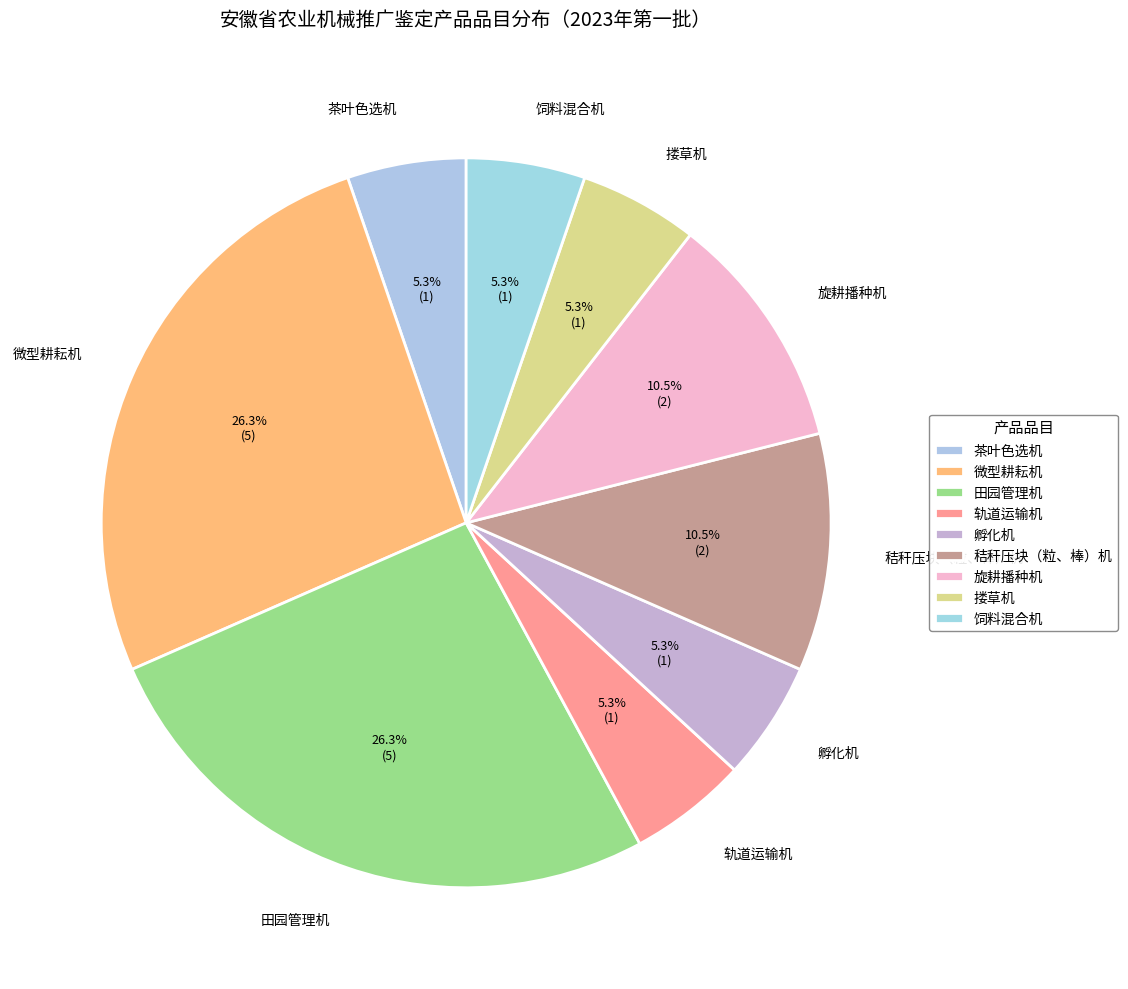

What is the largest slice in the pie chart?

微型耕耘机